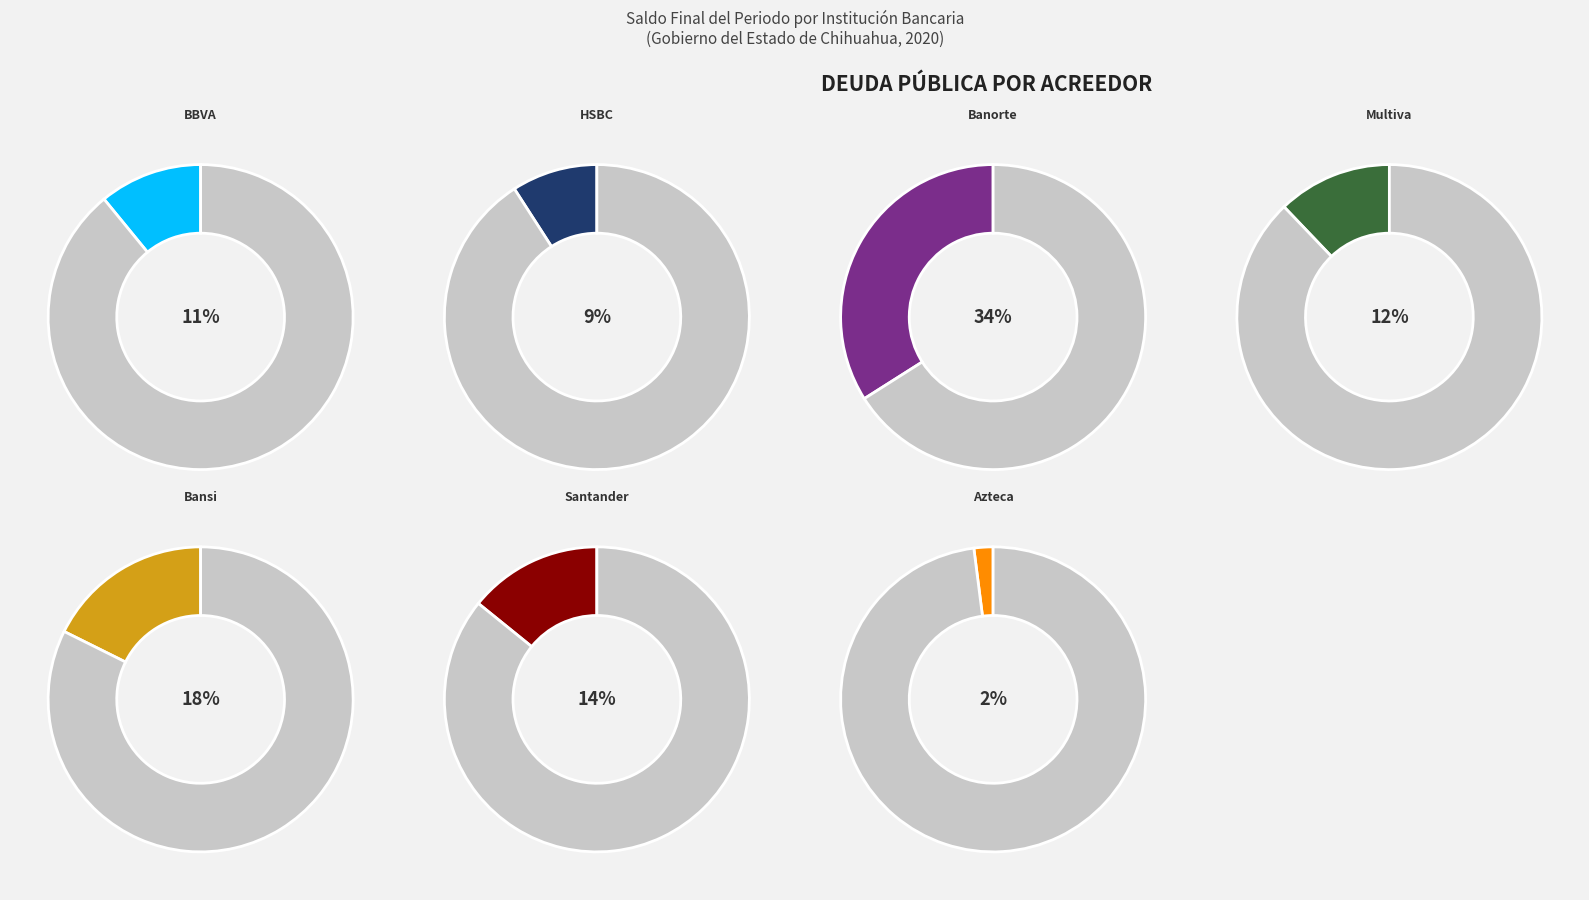

True or false: Otros accounts for 0% of the total.

True